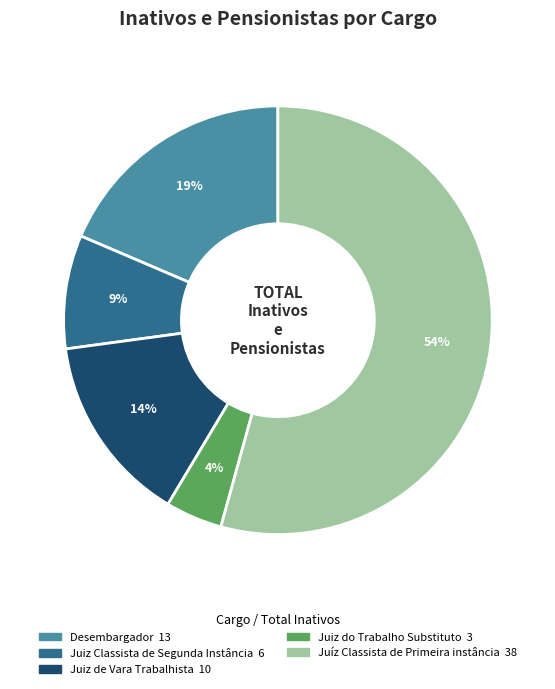

True or false: Juíz Classista de Primeira instância accounts for 65% of the total.

False